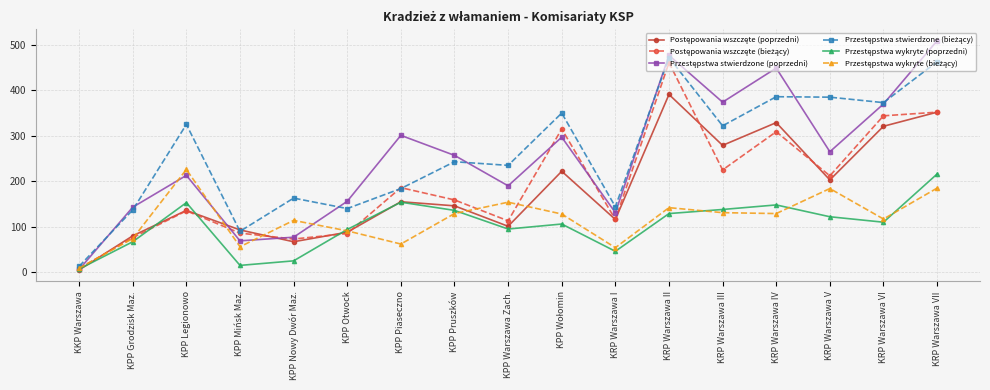

What is the difference between the highest and lowest values at KRP Warszawa I?

98